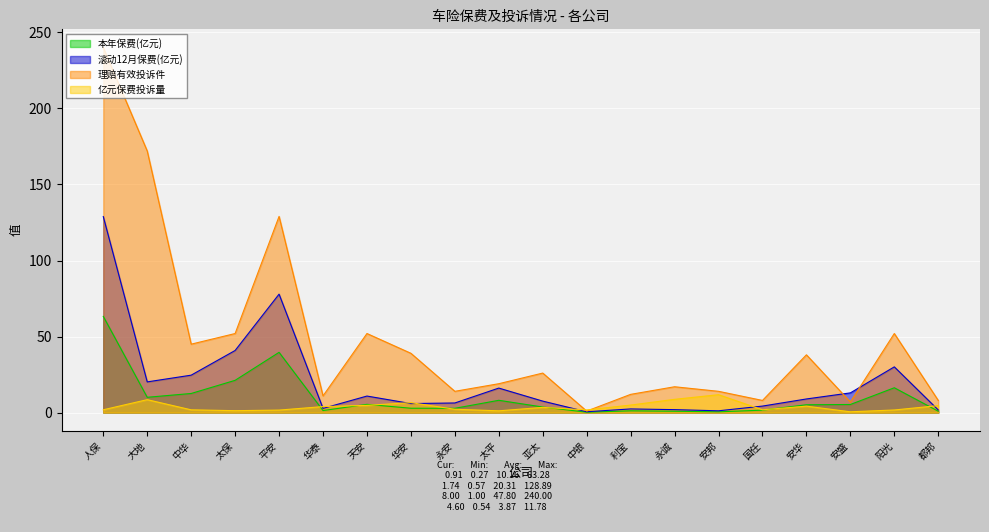

Where is the first local maximum for 理赔有效投诉件?

平安